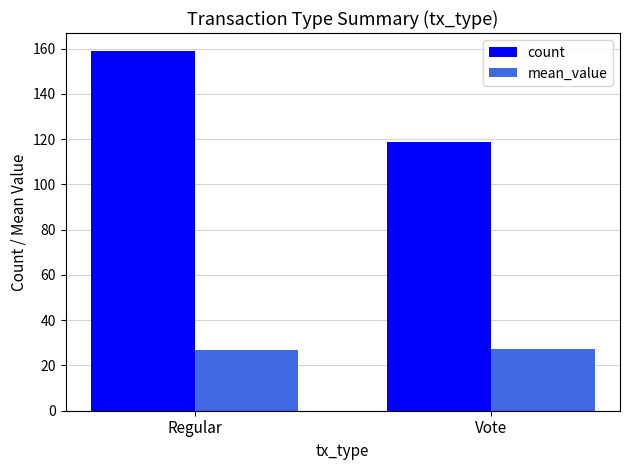

At which label does count reach its minimum?

Vote